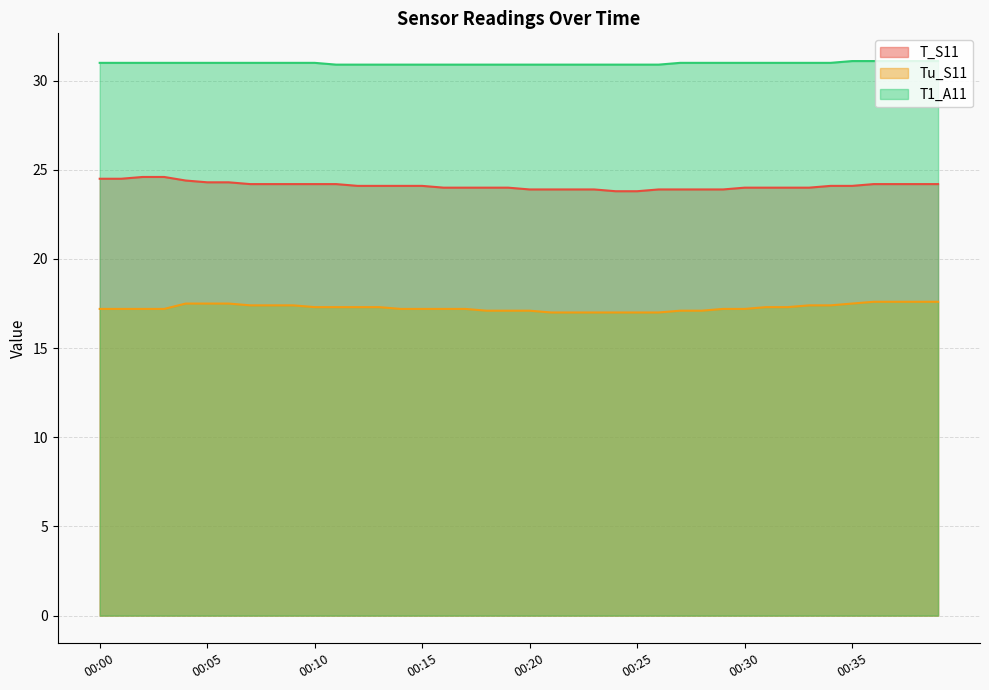

True or false: T_S11 and Tu_S11 intersect in this chart.

False